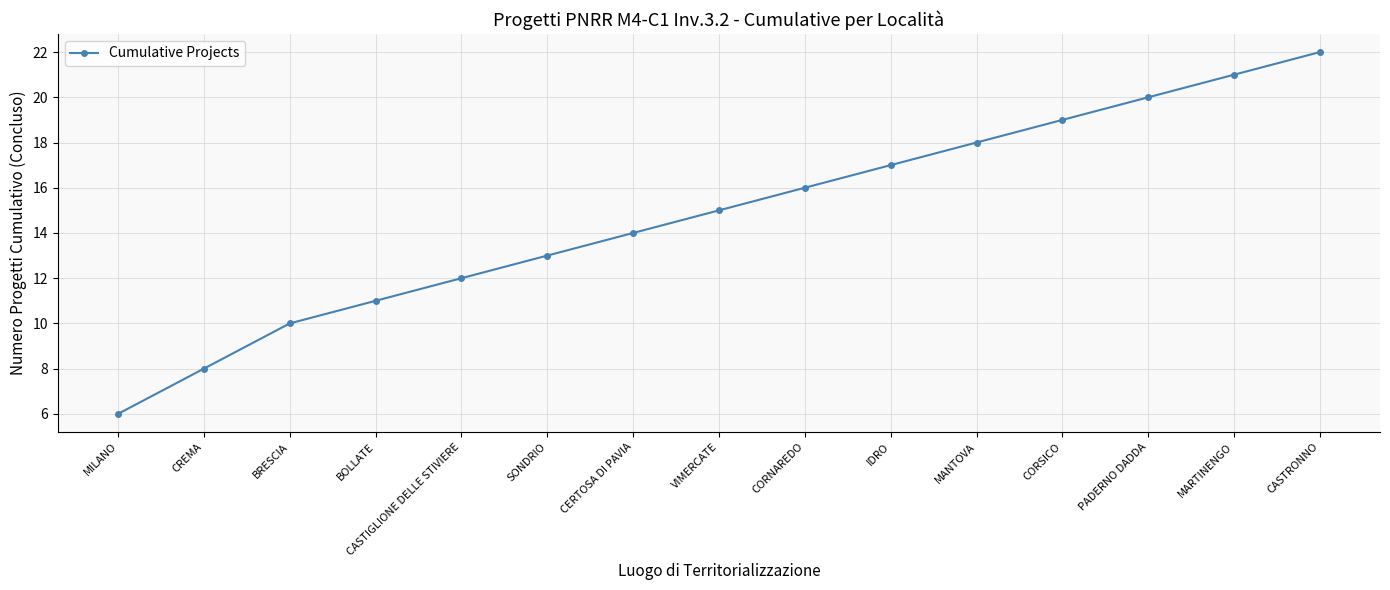

What value does the data have at SONDRIO?

13